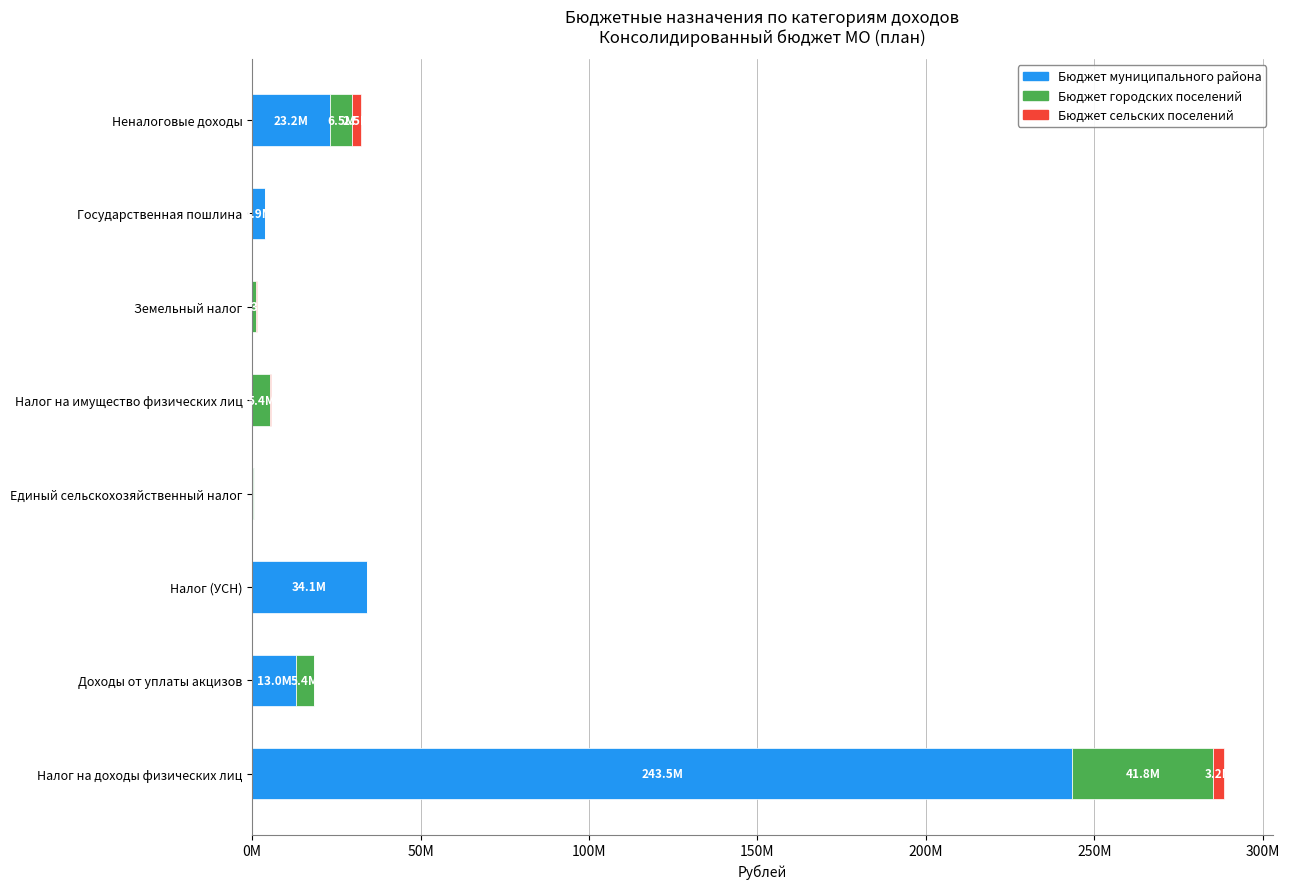

What are all the series names shown in the legend?

Бюджет муниципального района, Бюджет городских поселений, Бюджет сельских поселений